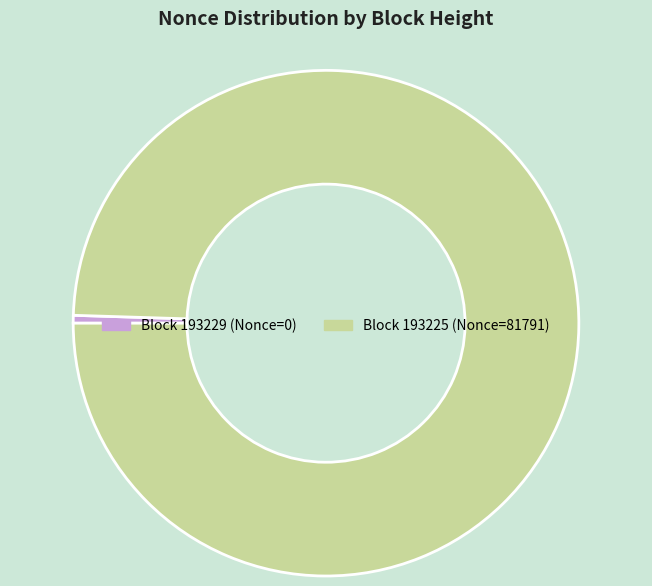

Which category has the smallest portion of the pie?

Block 193229 (Nonce=0)